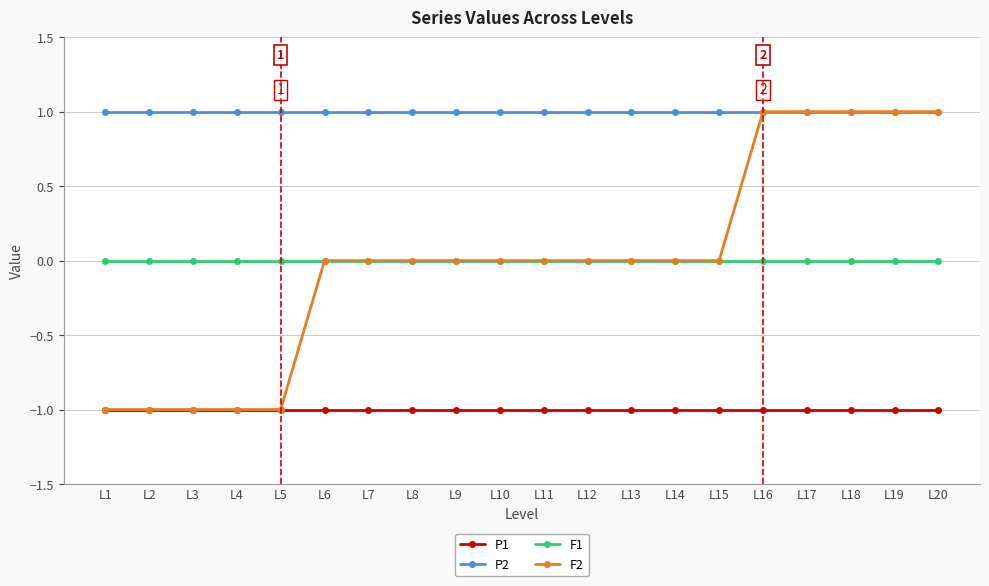

What value does the P1 series have at L2?

-1